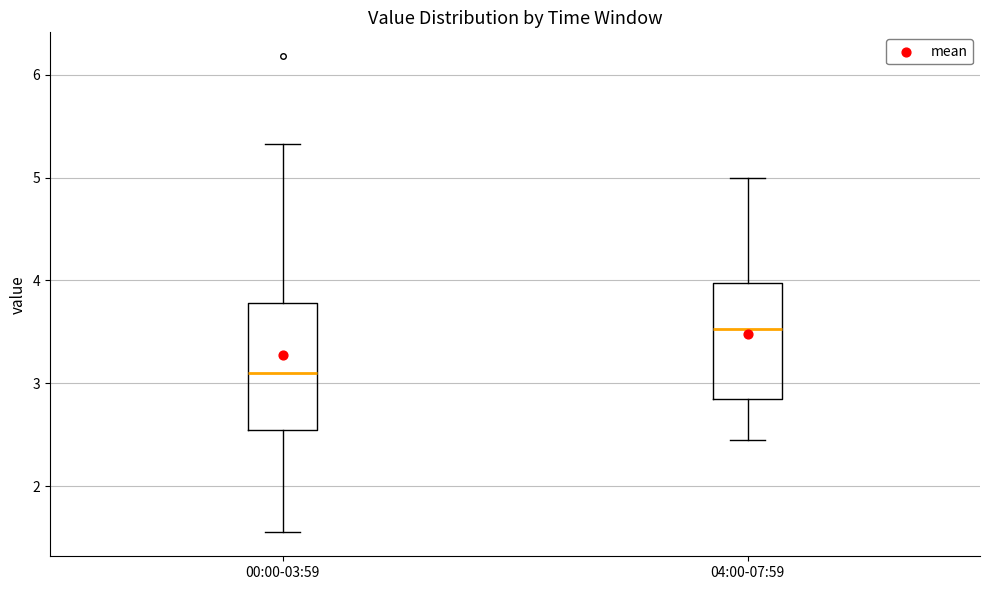

Reading left to right, read every box against the y-axis: the position of its median line, the range the box covers, and the ends of its whiskers. The values are not printed on the chart, so give them approximately, as read against the axis.

00:00-03:59: median 3.1, box 2.6 to 3.8, whiskers 1.6 to 5.3
04:00-07:59: median 3.5, box 2.9 to 4.0, whiskers 2.5 to 5.0